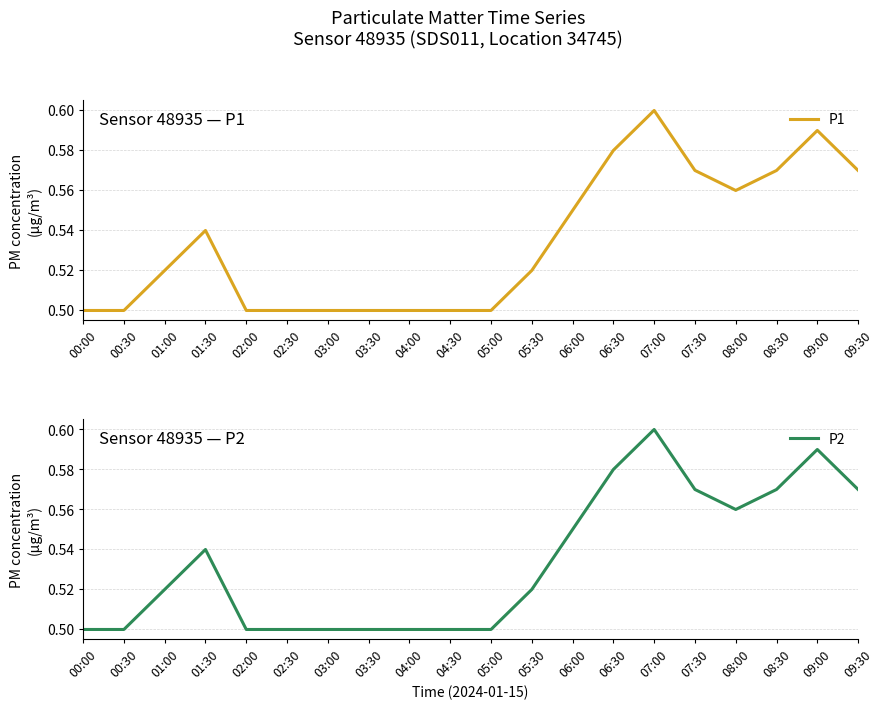

What are all the series names shown in the legend?

P1, P2